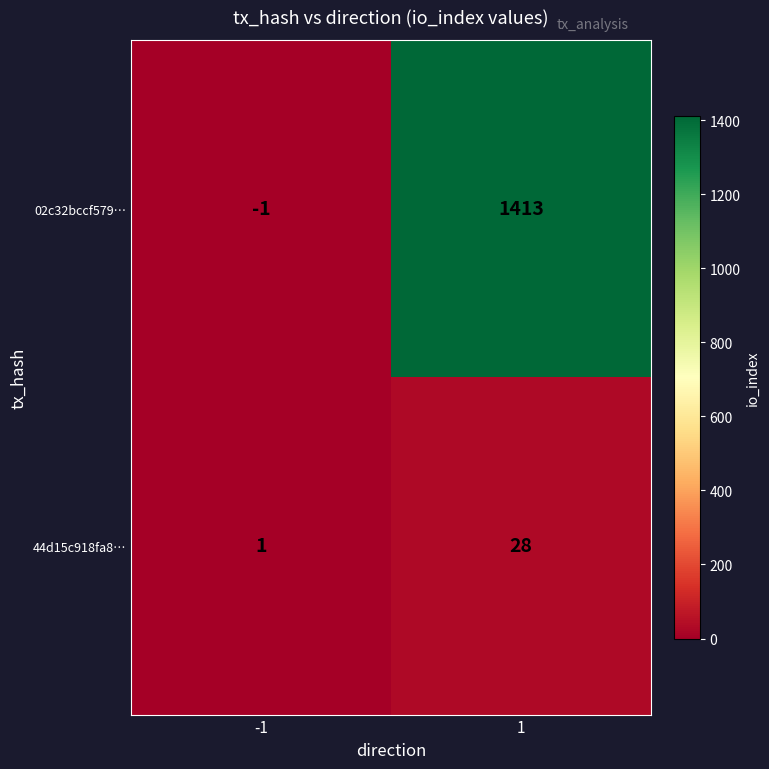

Which series has the largest total across all categories?

02c32bccf579…